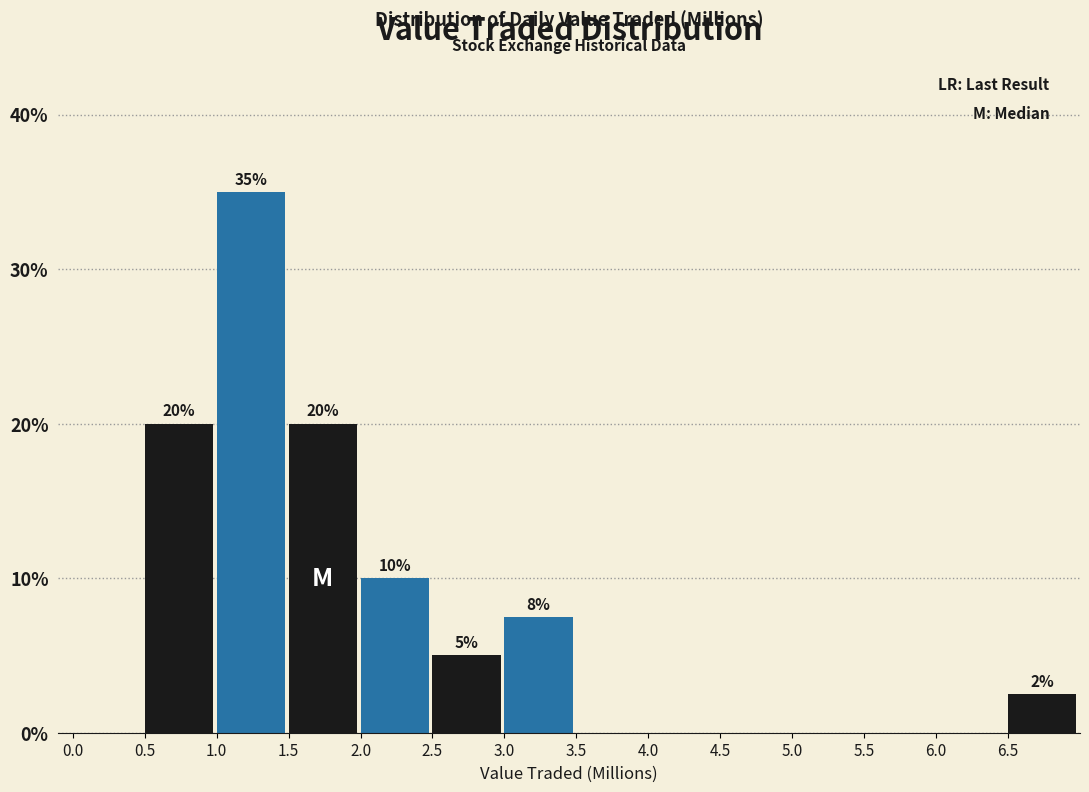

Which range on the x-axis has the tallest bar?

1.0 to 1.5